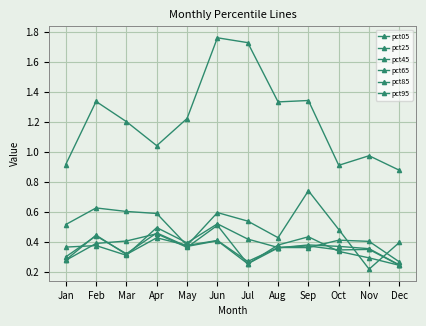

What is the maximum value for pct65?

0.4